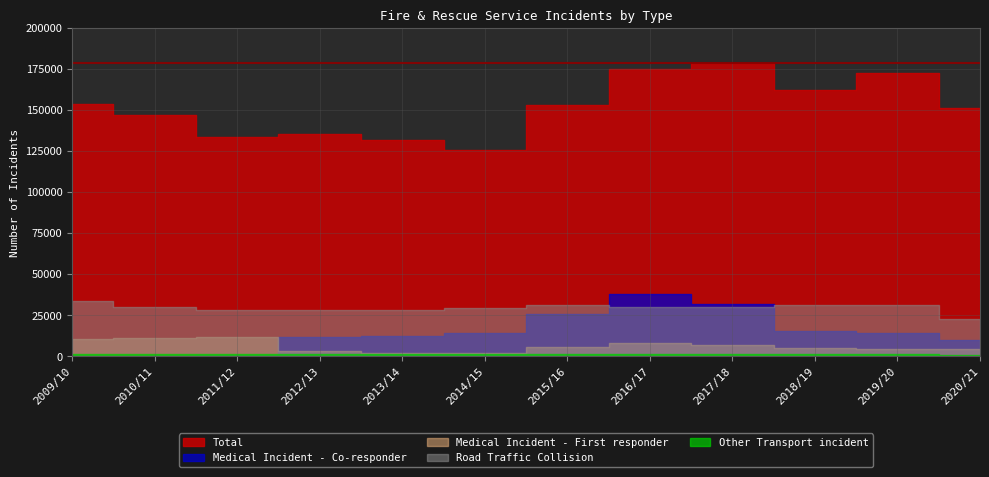

Which category has the highest value in the Medical Incident - First responder series?

2011/12